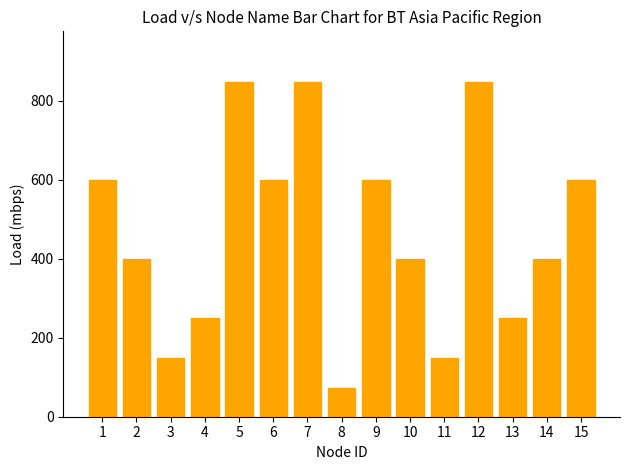

What is the difference between the second highest and minimum values?

775